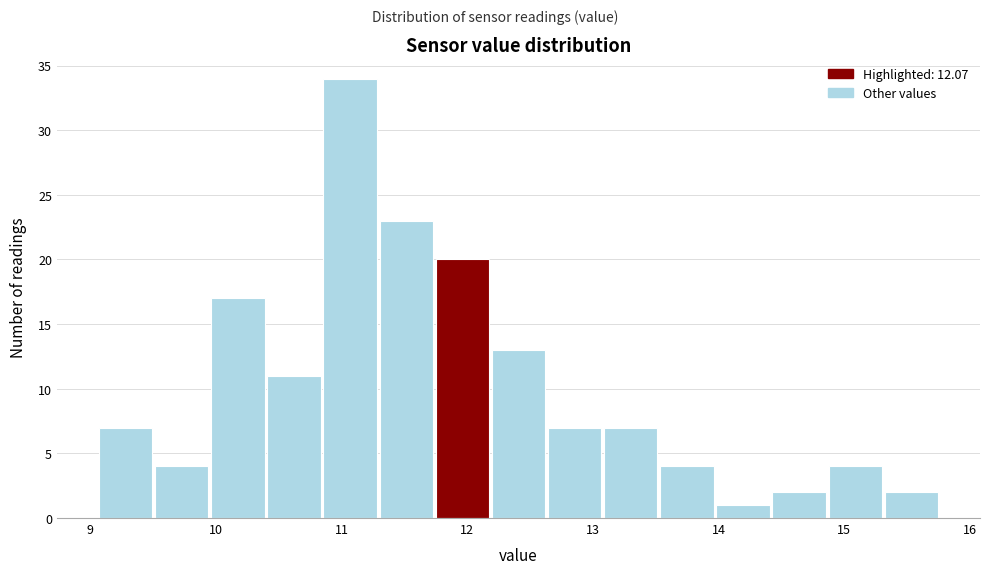

Reading left to right, transcribe this chart: for each bar, give the range it covers on the x-axis and its height. Neither the bar edges nor the heights are printed on the chart, so give them approximately, as read against the axes.

9.1 to 9.5: 7
9.5 to 10.0: 4
10.0 to 10.4: 17
10.4 to 10.9: 11
10.9 to 11.3: 34
11.3 to 11.8: 23
11.8 to 12.2: 20
12.2 to 12.6: 13
12.6 to 13.1: 7
13.1 to 13.5: 7
13.5 to 14.0: 4
14.0 to 14.4: 1
14.4 to 14.9: 2
14.9 to 15.3: 4
15.3 to 15.8: 2